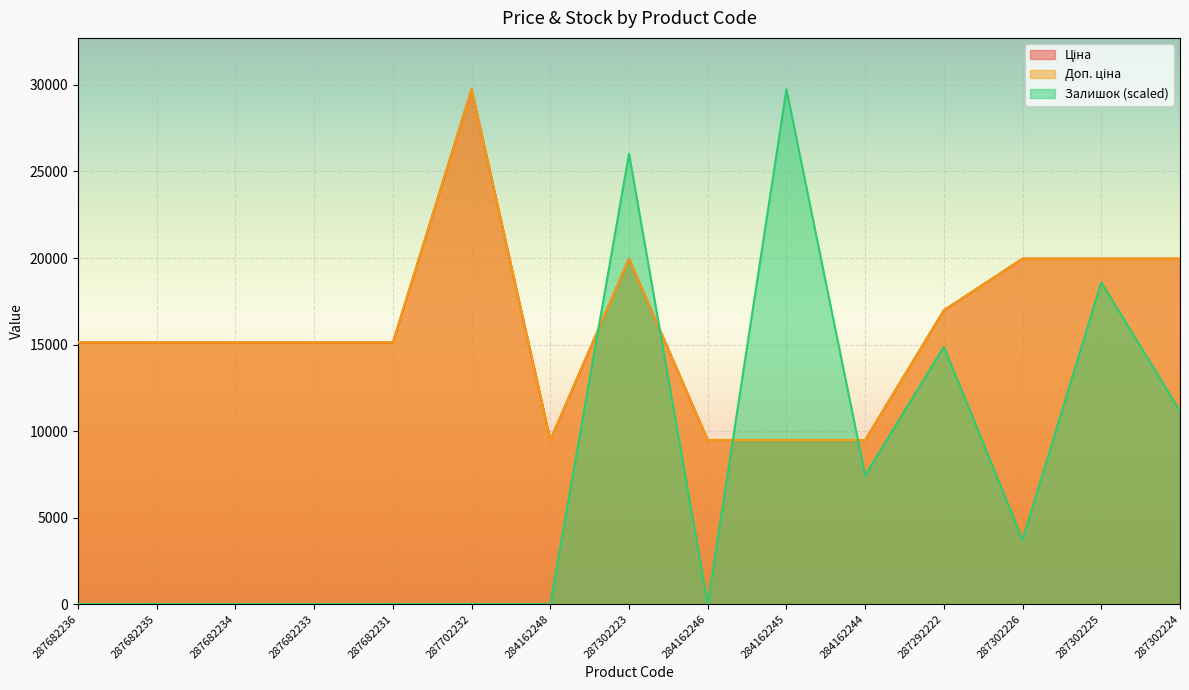

At which category does Ціна reach its first local peak?

287702232